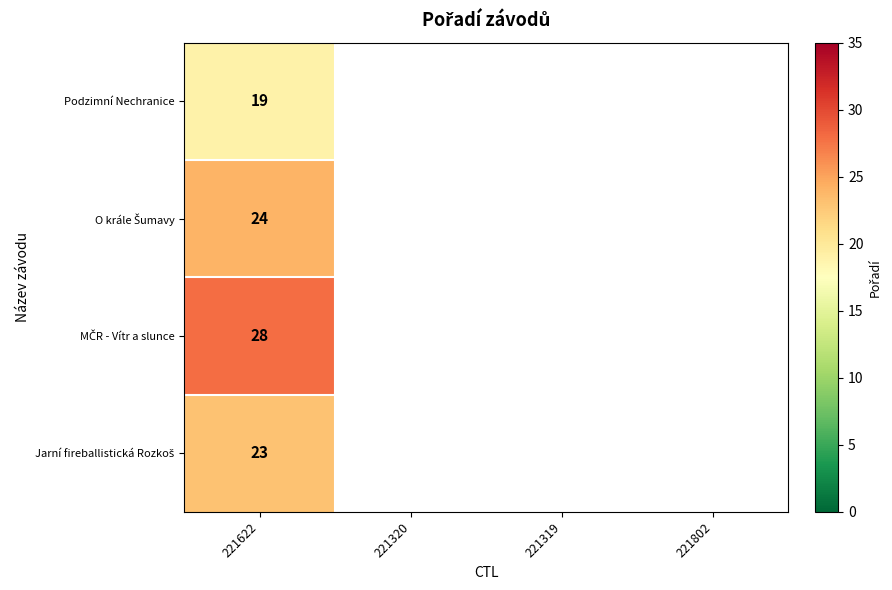

What is the spread (max minus min) of values at 221622?

9